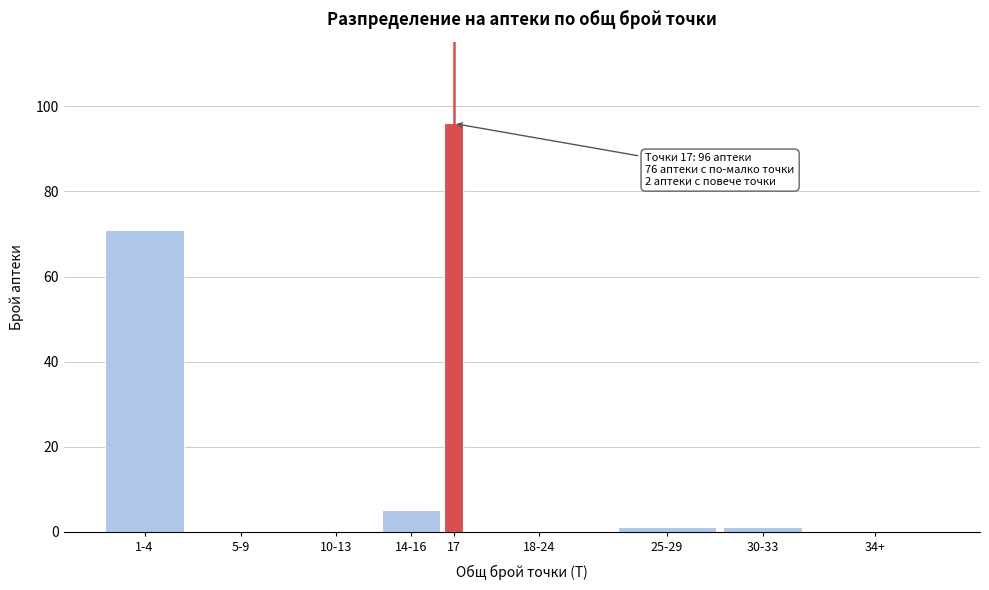

Reading right to left, what are all the values shown in this chart?

34+=0	30-33=1	25-29=1	18-24=0	17=96	14-16=5	10-13=0	5-9=0	1-4=71